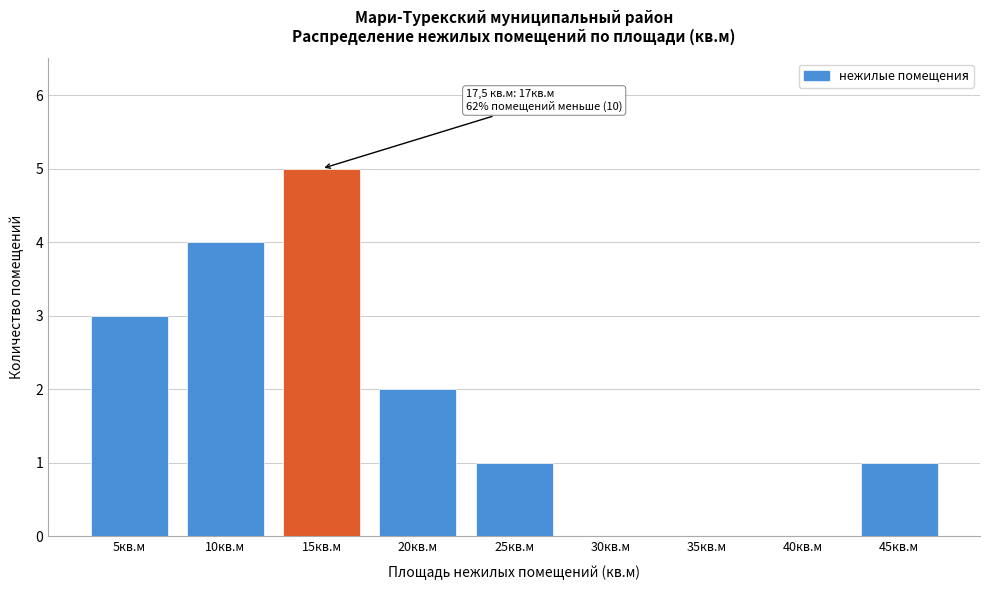

Reading left to right, transcribe all the data shown in this chart.

5кв.м=3	10кв.м=4	15кв.м=5	20кв.м=2	25кв.м=1	30кв.м=0	35кв.м=0	40кв.м=0	45кв.м=1